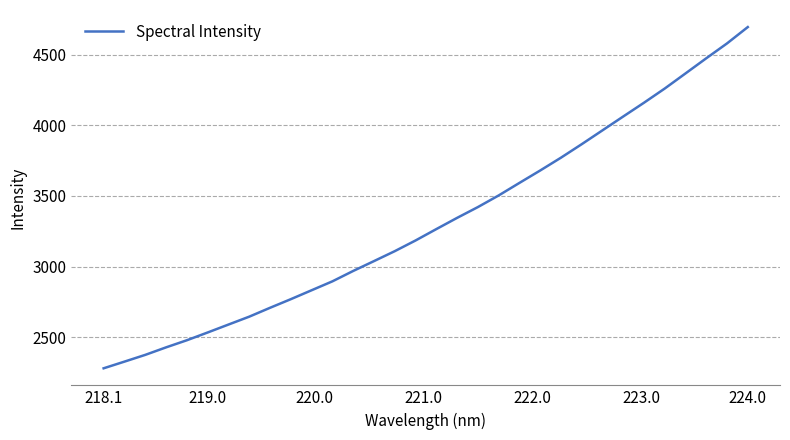

What is the smallest value displayed?

2279.9